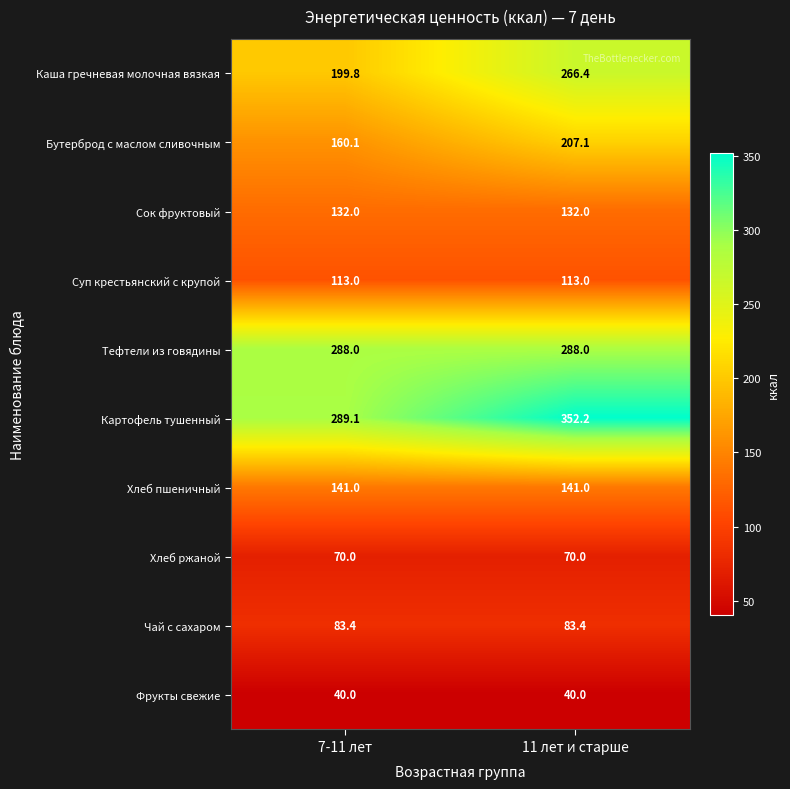

Which series changed the most between 7-11 лет and 11 лет и старше?

Каша гречневая молочная вязкая